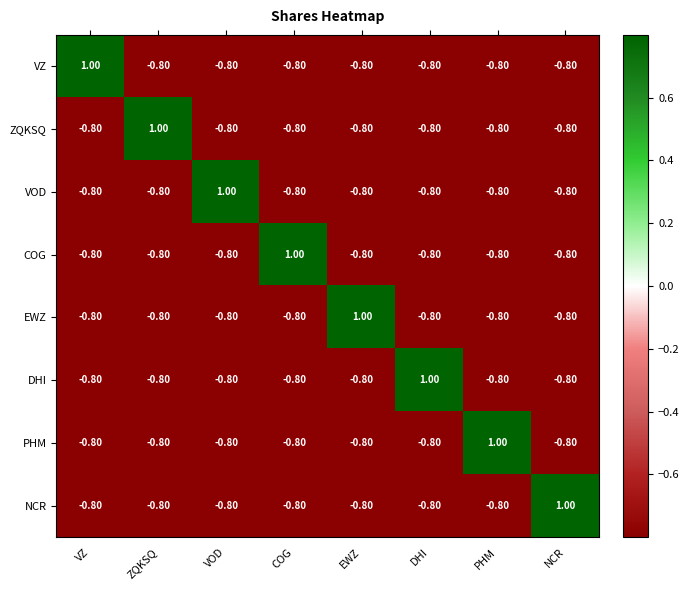

At which label does PHM first exceed 0?

PHM